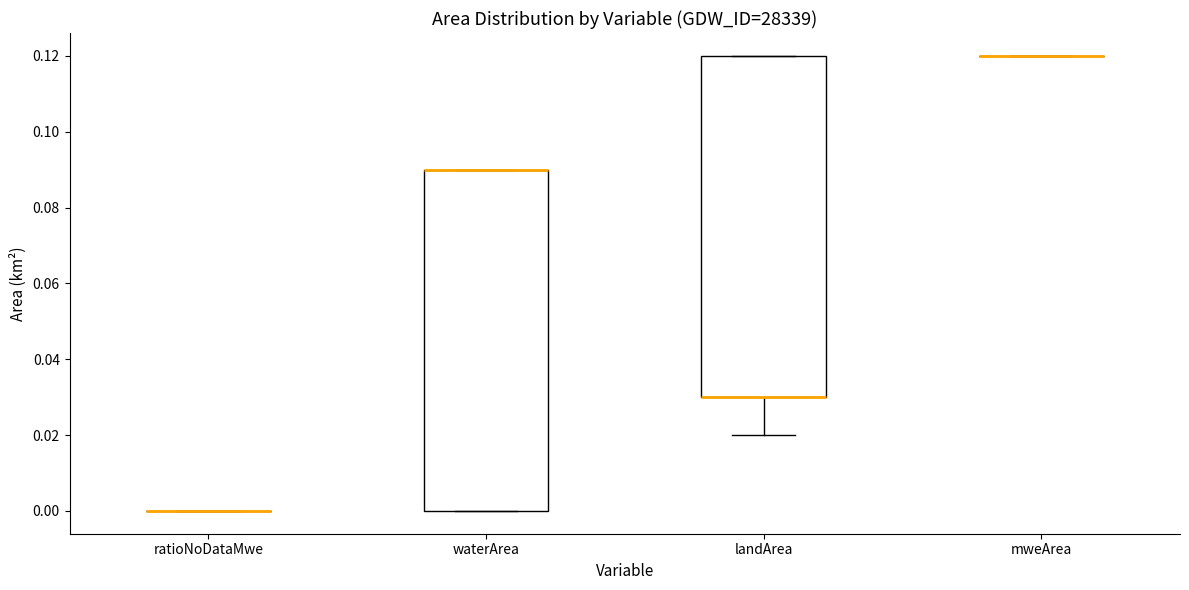

Reading left to right, read every box against the y-axis: the position of its median line, the range the box covers, and the ends of its whiskers. The values are not printed on the chart, so give them approximately, as read against the axis.

ratioNoDataMwe: box collapsed to a line at 0.00, whiskers 0.00 to 0.00
waterArea: median 0.09 (drawn on the box's upper edge), box 0.00 to 0.09, whiskers 0.00 to 0.09
landArea: median 0.03 (drawn on the box's lower edge), box 0.03 to 0.12, whiskers 0.02 to 0.12
mweArea: box collapsed to a line at 0.12, whiskers 0.12 to 0.12